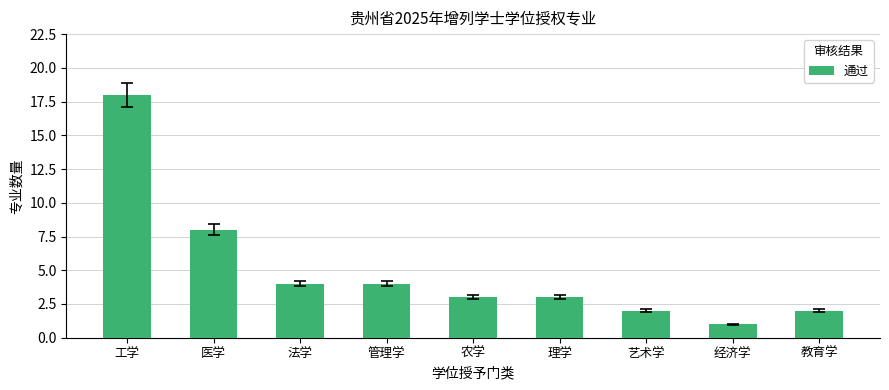

Reading left to right, what are all the values shown in this chart?

工学=18	医学=8	法学=4	管理学=4	农学=3	理学=3	艺术学=2	经济学=1	教育学=2